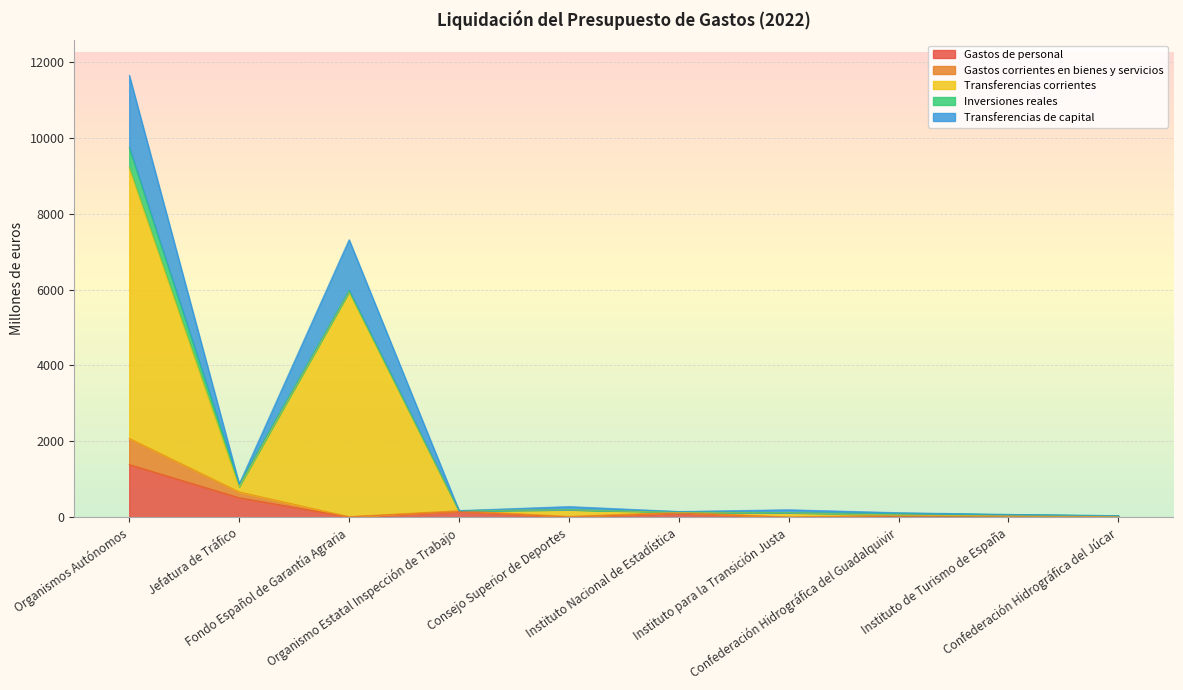

What is the highest value of the Gastos de personal series?

1388